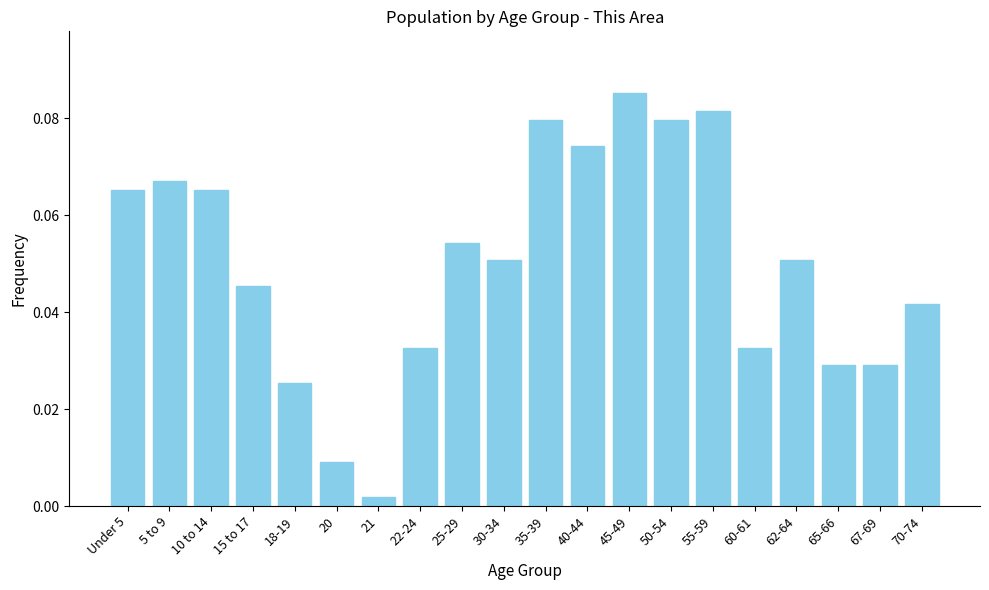

What is the label of the 3rd bar from the left?

10 to 14